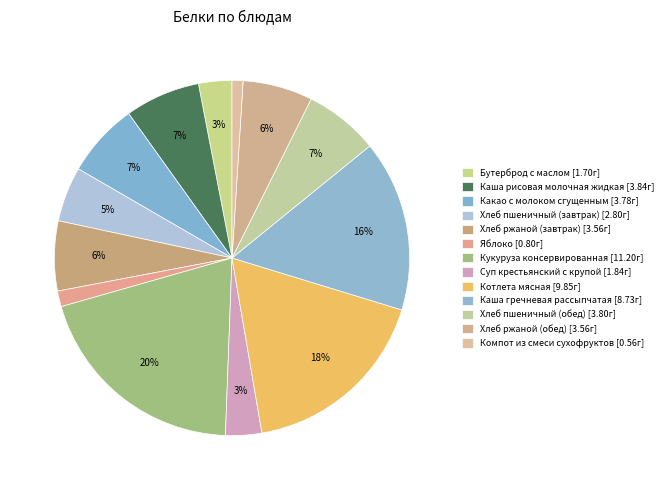

Rank the categories by value from highest to lowest.

Кукуруза консервированная, Котлета мясная, Каша гречневая рассыпчатая, Каша рисовая молочная жидкая, Хлеб пшеничный (обед), Какао с молоком сгущенным, Хлеб ржаной (завтрак), Хлеб ржаной (обед), Хлеб пшеничный (завтрак), Суп крестьянский с крупой, Бутерброд с маслом, Яблоко, Компот из смеси сухофруктов